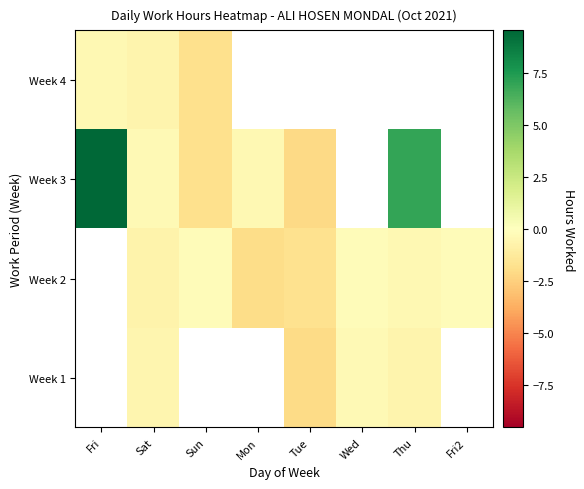

At which category is the sum across all series the highest?

Sat